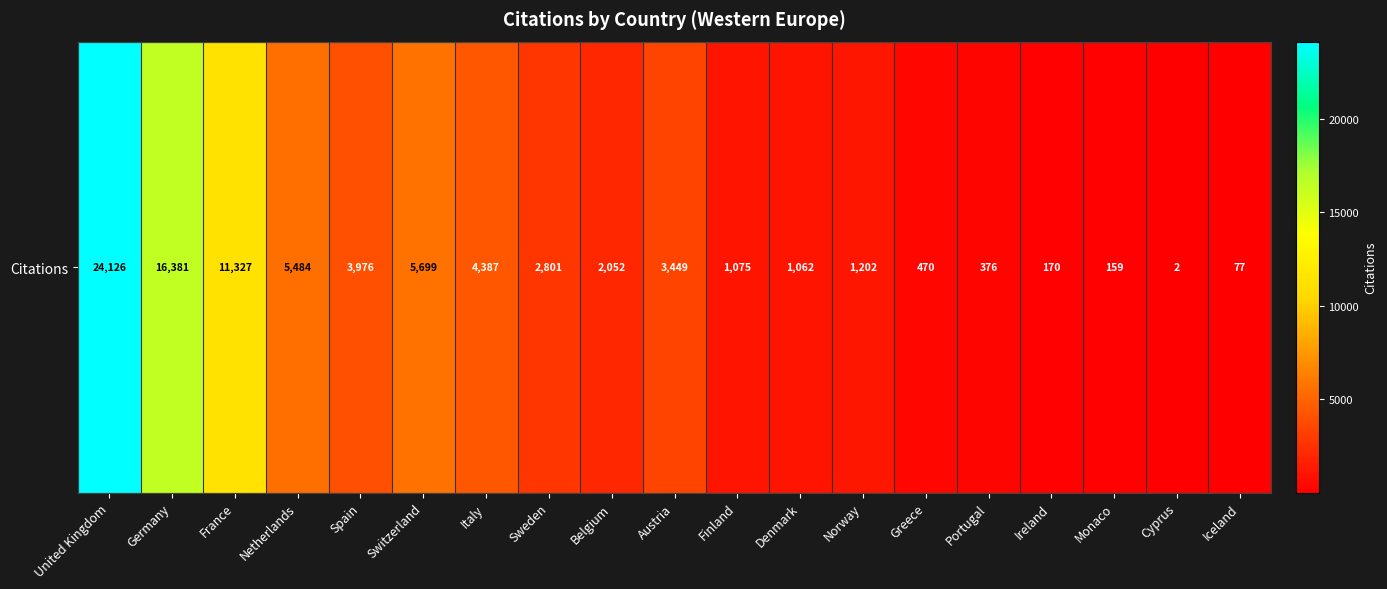

Rank the categories by value from highest to lowest.

United Kingdom, Germany, France, Switzerland, Netherlands, Italy, Spain, Austria, Sweden, Belgium, Norway, Finland, Denmark, Greece, Portugal, Ireland, Monaco, Iceland, Cyprus